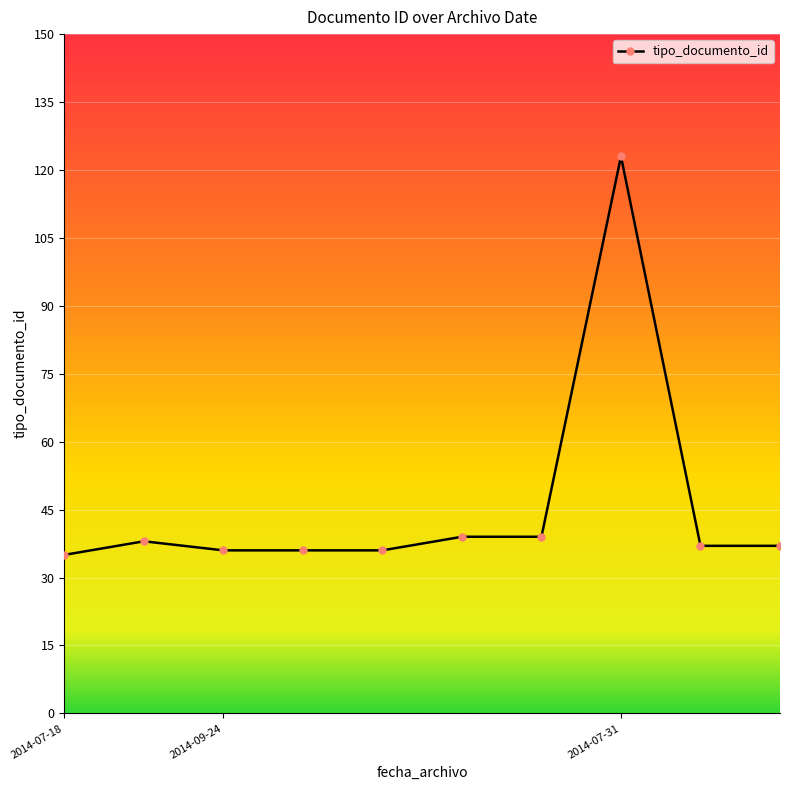

What is the value of the 9th point from the left?

37